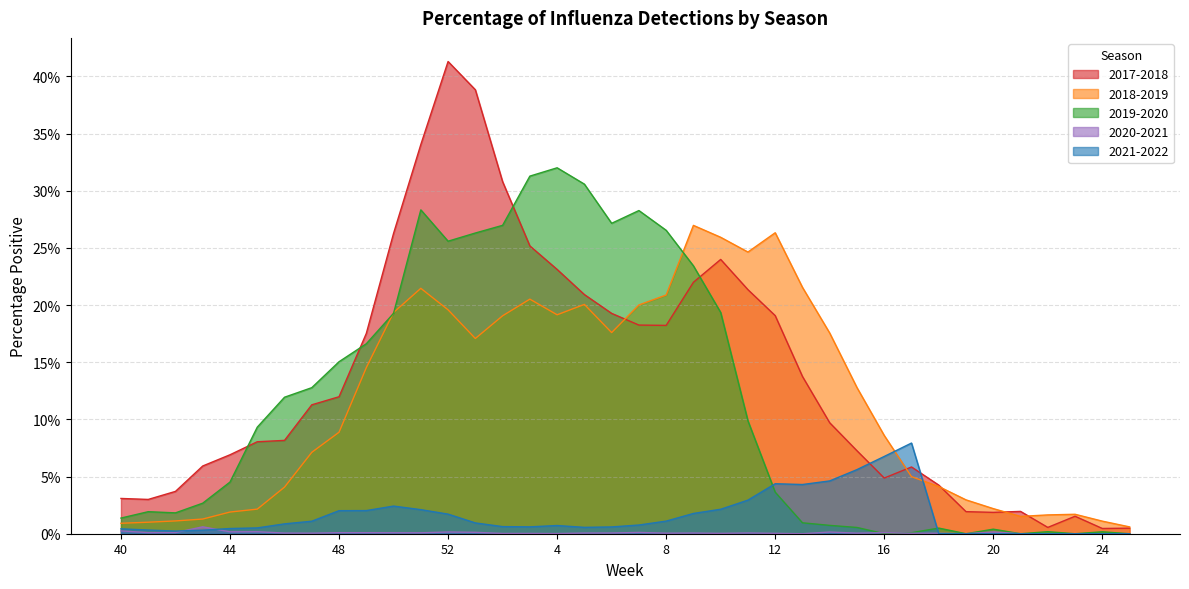

The 2020-2021 series shows -0.0 at 24. True or false?

False